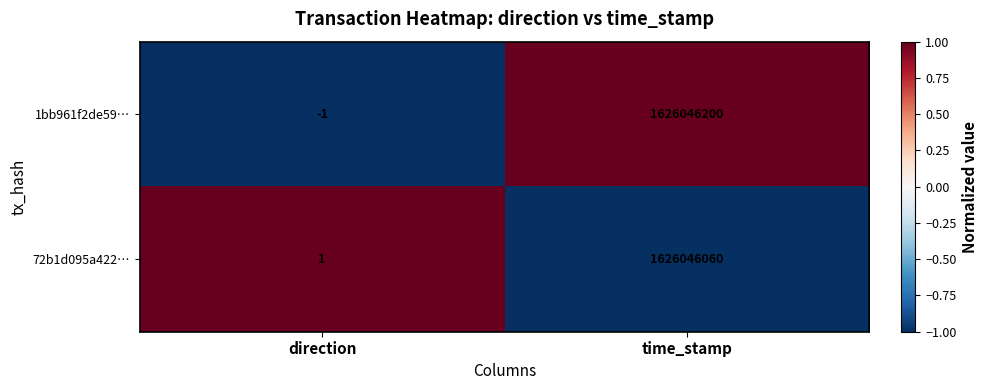

How many data points does each series have?

2